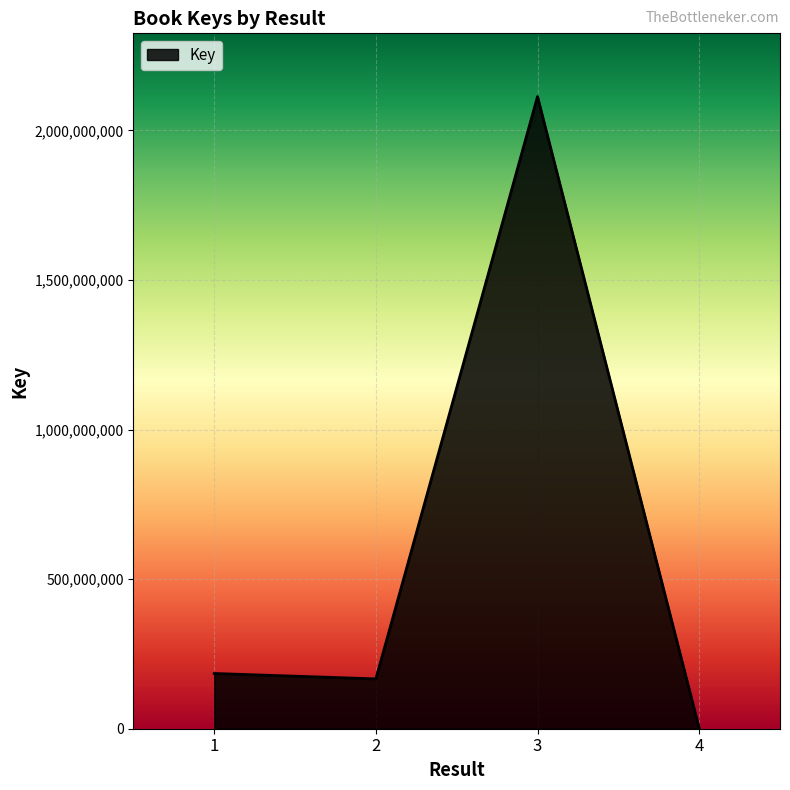

At which category does the data reach its first local valley?

2